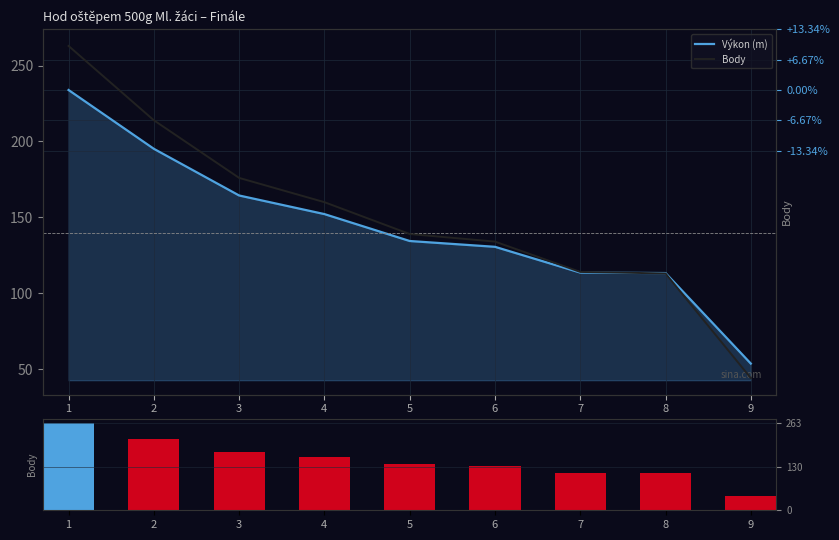

Which category has the lowest value in the Body series?

9